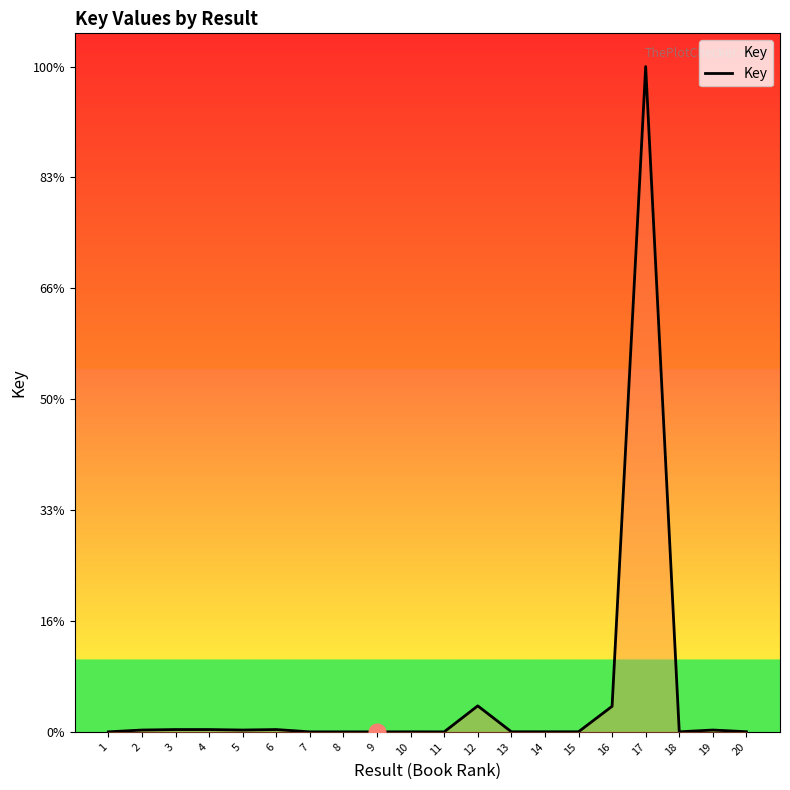

At which category does the data reach its first local peak?

3